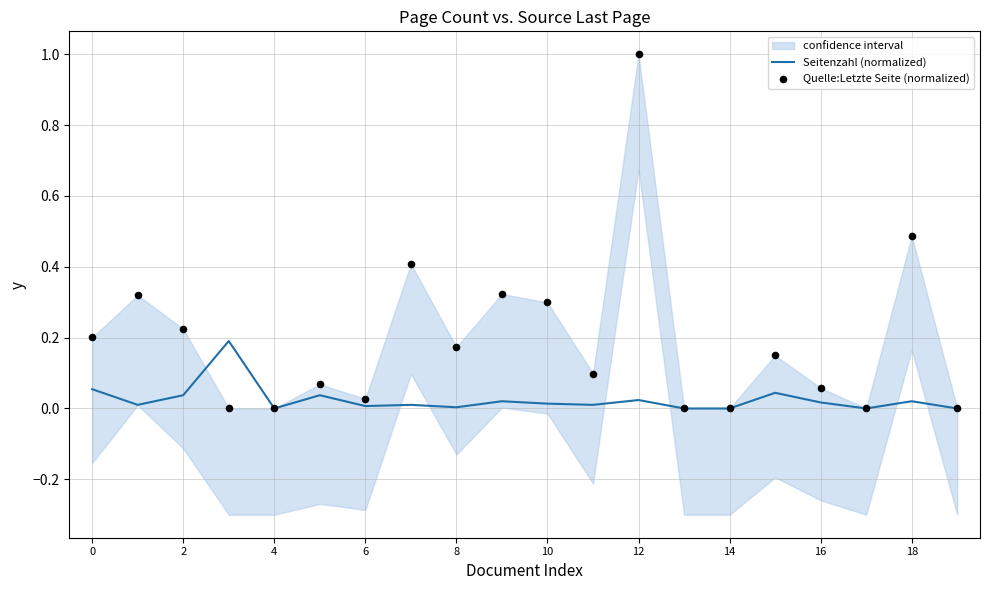

Which series contains the highest Y value?

Quelle:Letzte Seite (normalized)